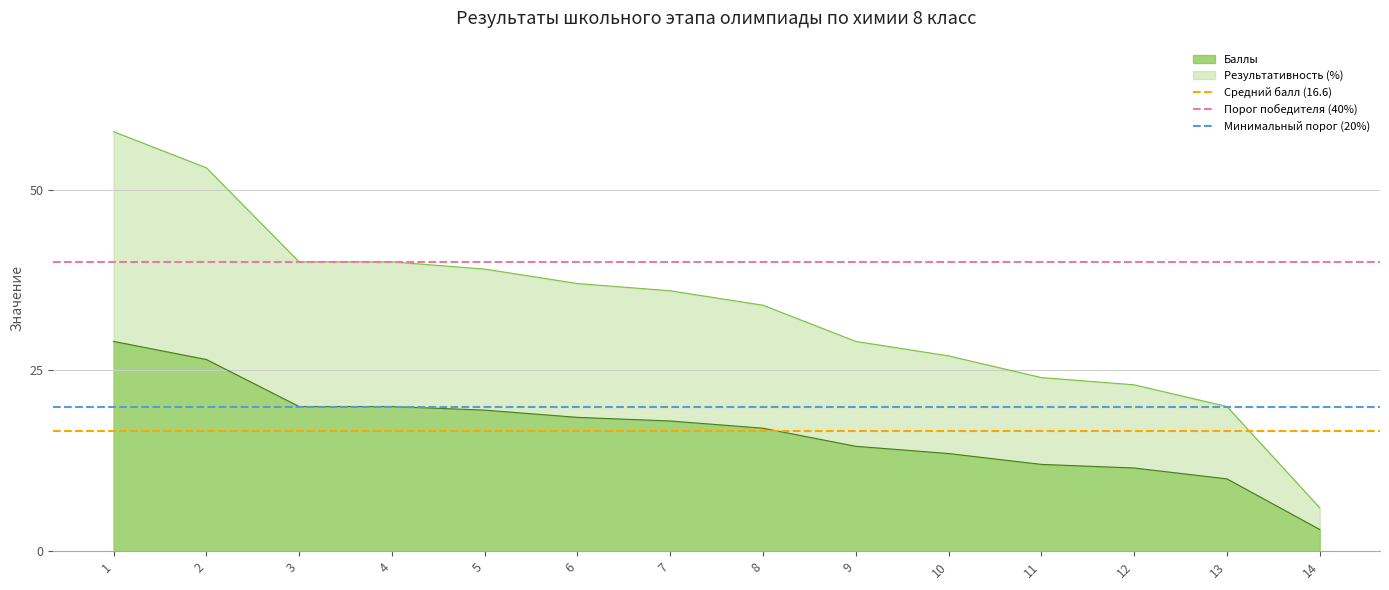

What is the value of the Порог победителя (40%) point at the 2nd from the left?

40.0